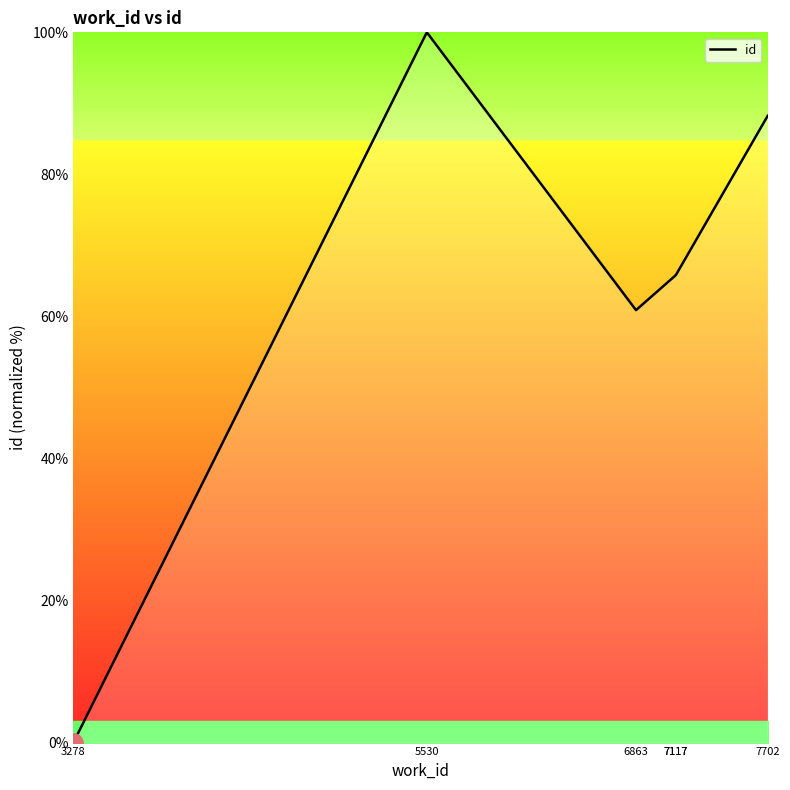

The value at 7117 is 65.8. True or false?

True